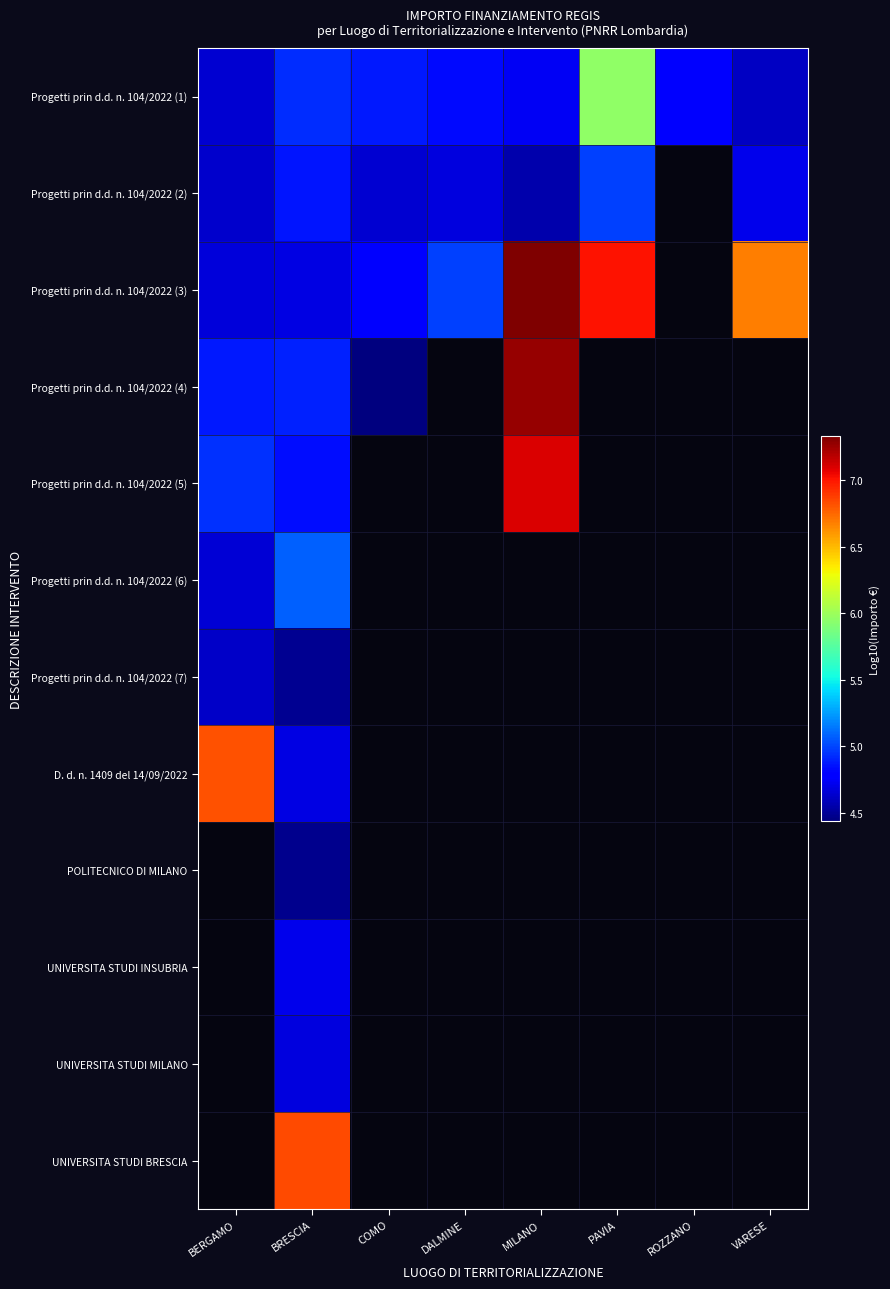

At how many categories does at least one series exceed 4?

8